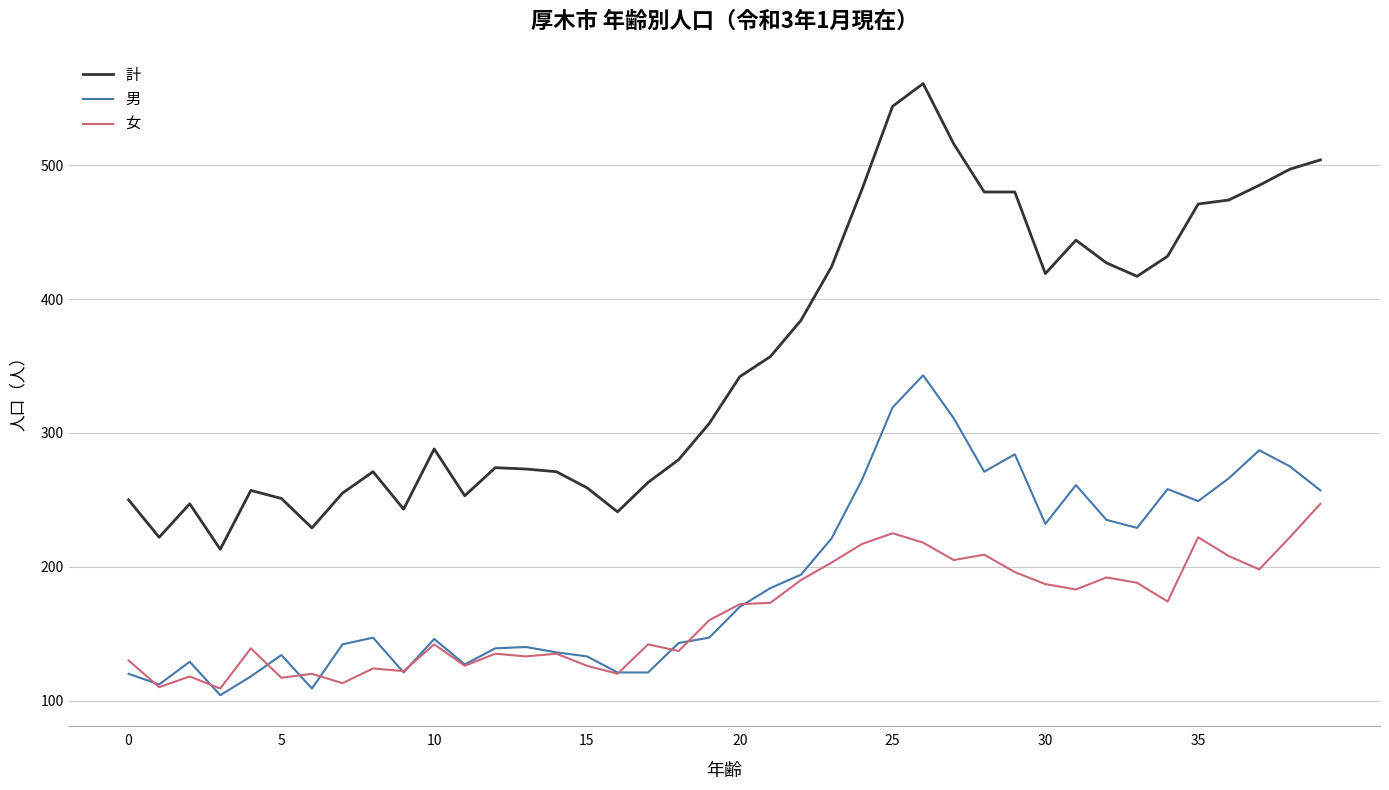

Is this an area chart (filled region under the line)?

No